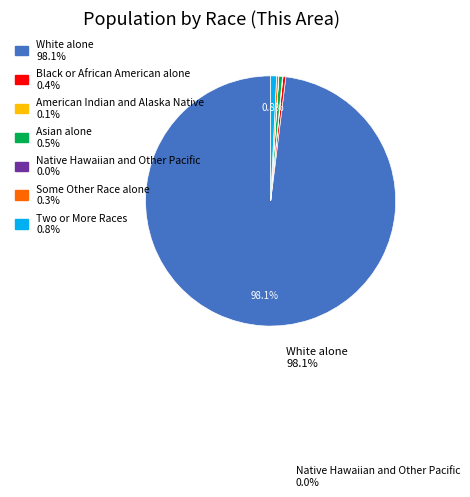

Is there a majority slice in this chart?

Yes